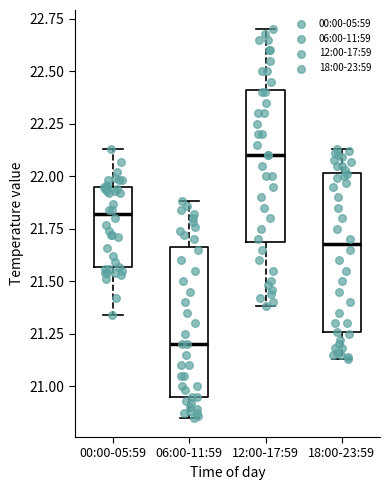

Where does the upper whisker of the box for 18:00-23:59 end on the y-axis? The values are not printed on the chart, so give them approximately, as read against the axis.

22.15